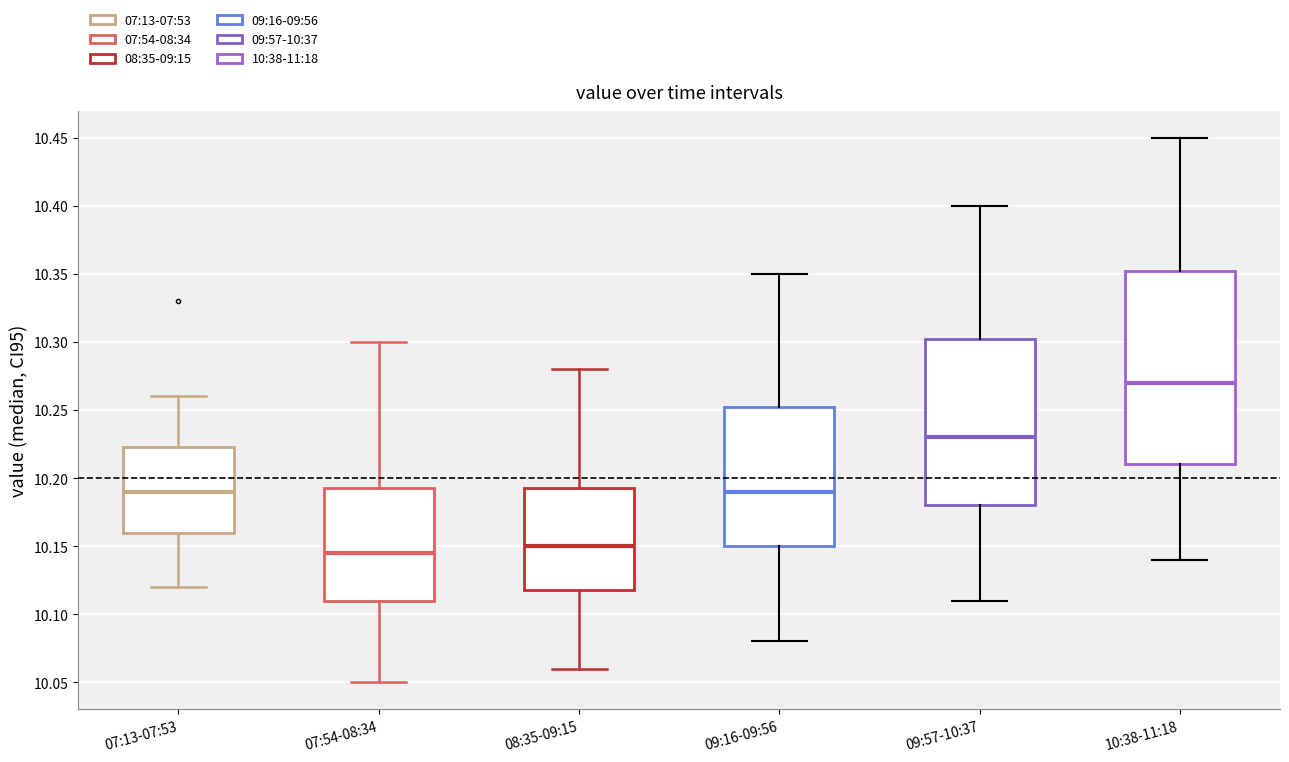

Comparing the boxes themselves (not the whiskers), which one is the tallest?

10:38-11:18